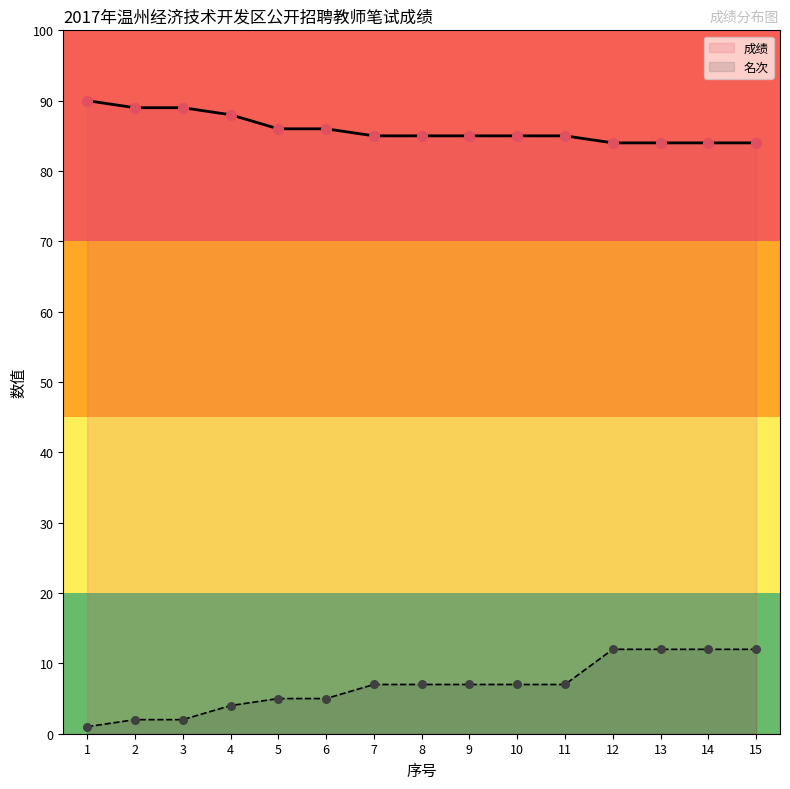

What are all the series names shown in the legend?

成绩, 名次